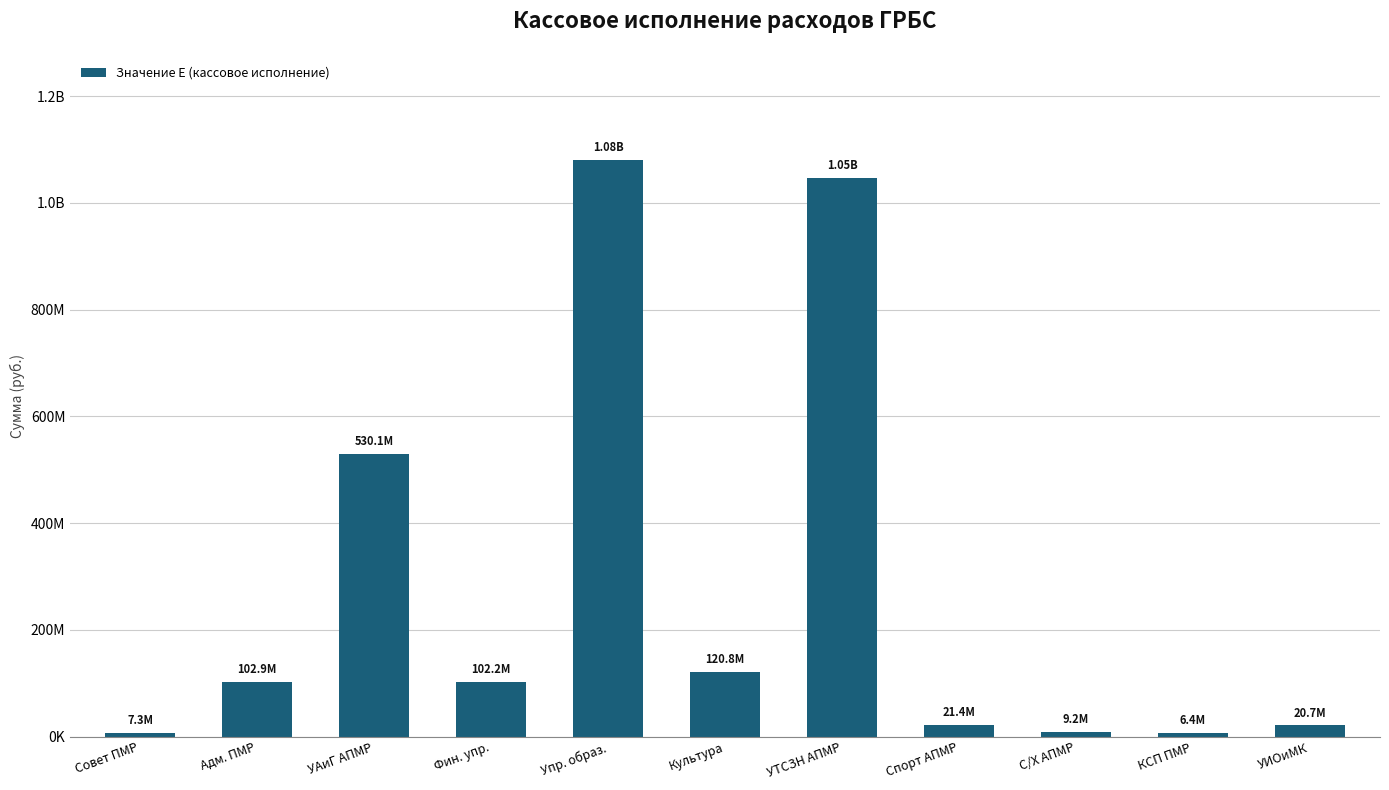

Reading left to right, list all the values displayed in this chart.

7272477.8	102934787.0	530051520.9	102160157.0	1081082549.3	120763410.0	1046494256.9	21399147.1	9163700.2	6382978.6	20712051.7